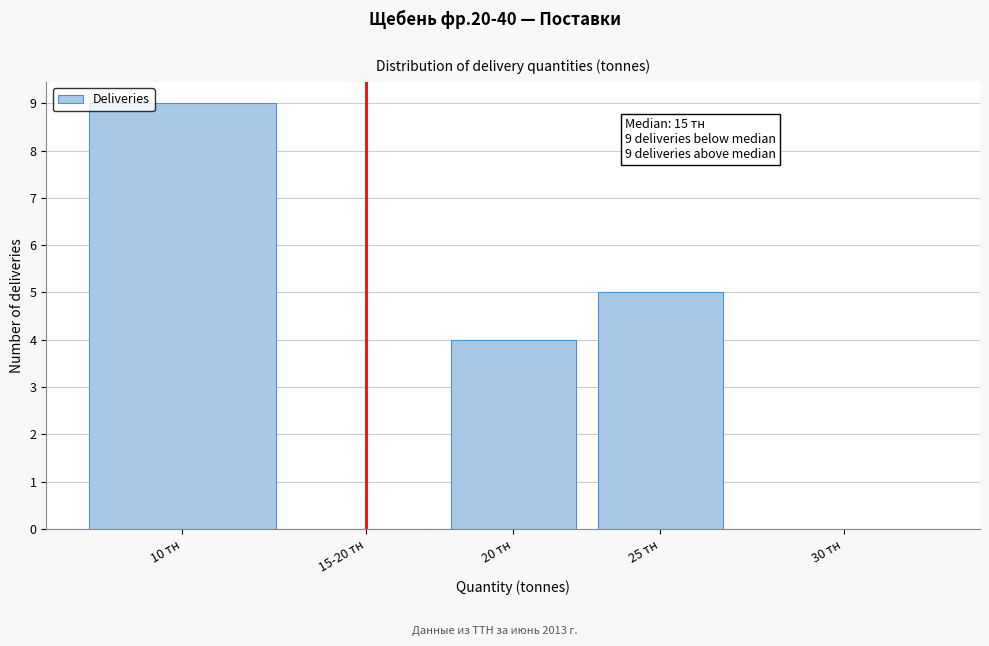

Reading right to left, list all the values displayed in this chart.

30 тн=0	25 тн=5	20 тн=4	15-20 тн=0	10 тн=9